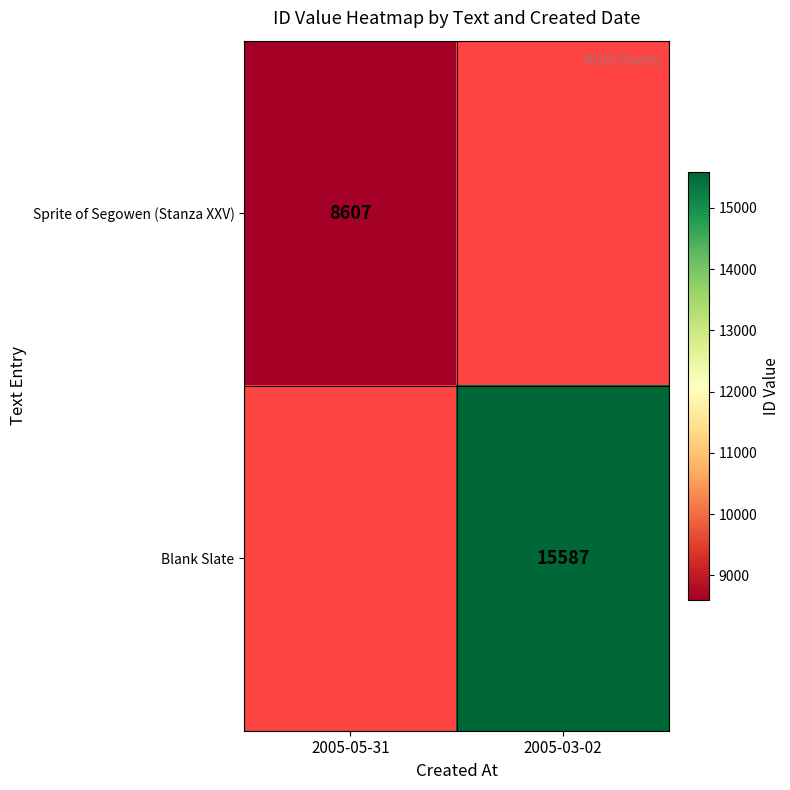

At how many categories does at least one series exceed 11570?

1